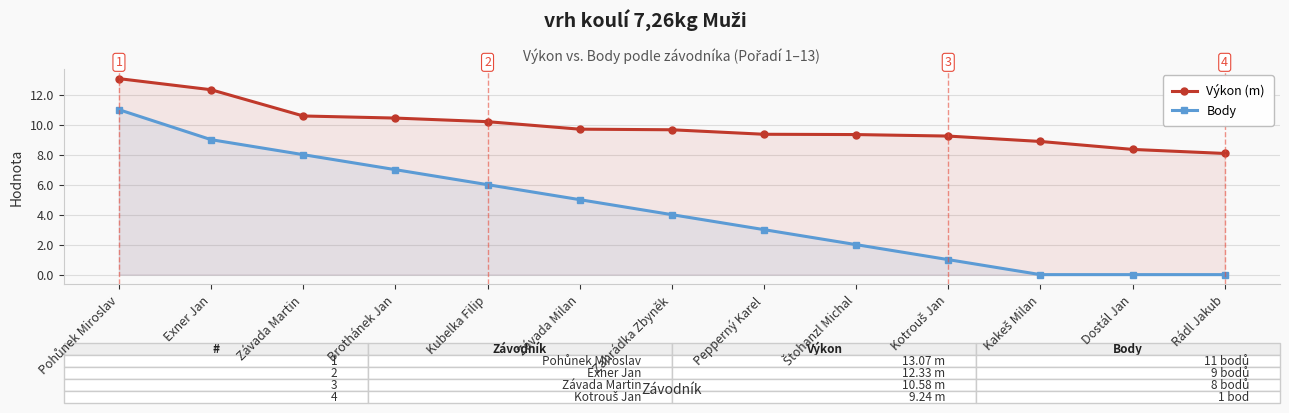

The Výkon (m) series shows 19.7 at Exner Jan. True or false?

False